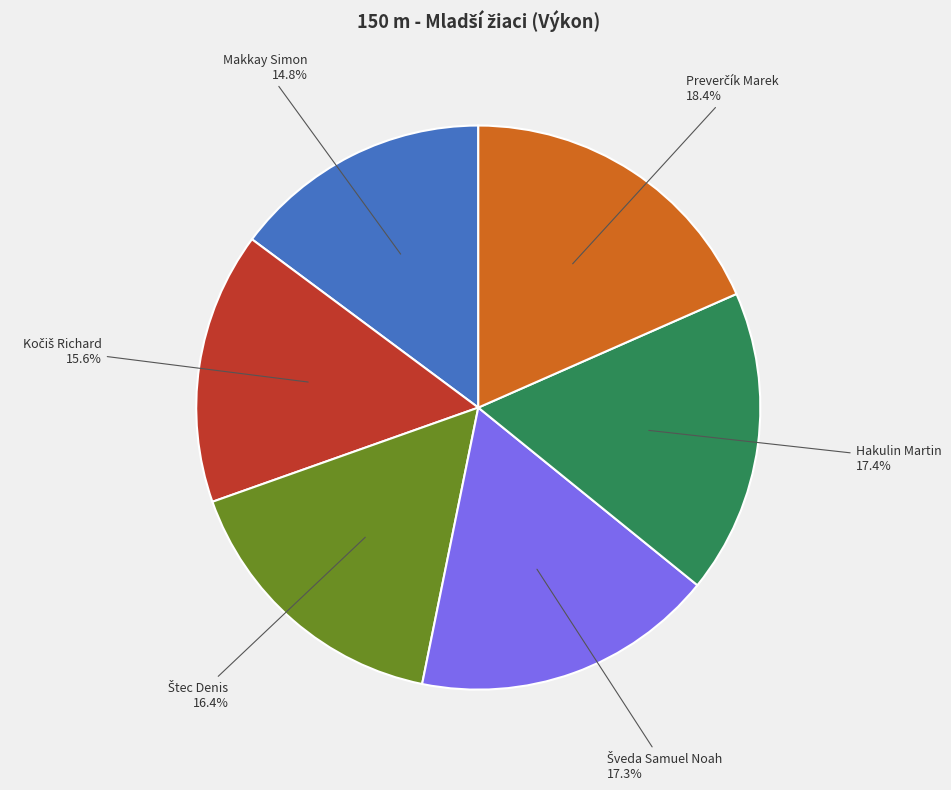

Combined, do Hakulin Martin and Makkay Simon account for over 50%?

No